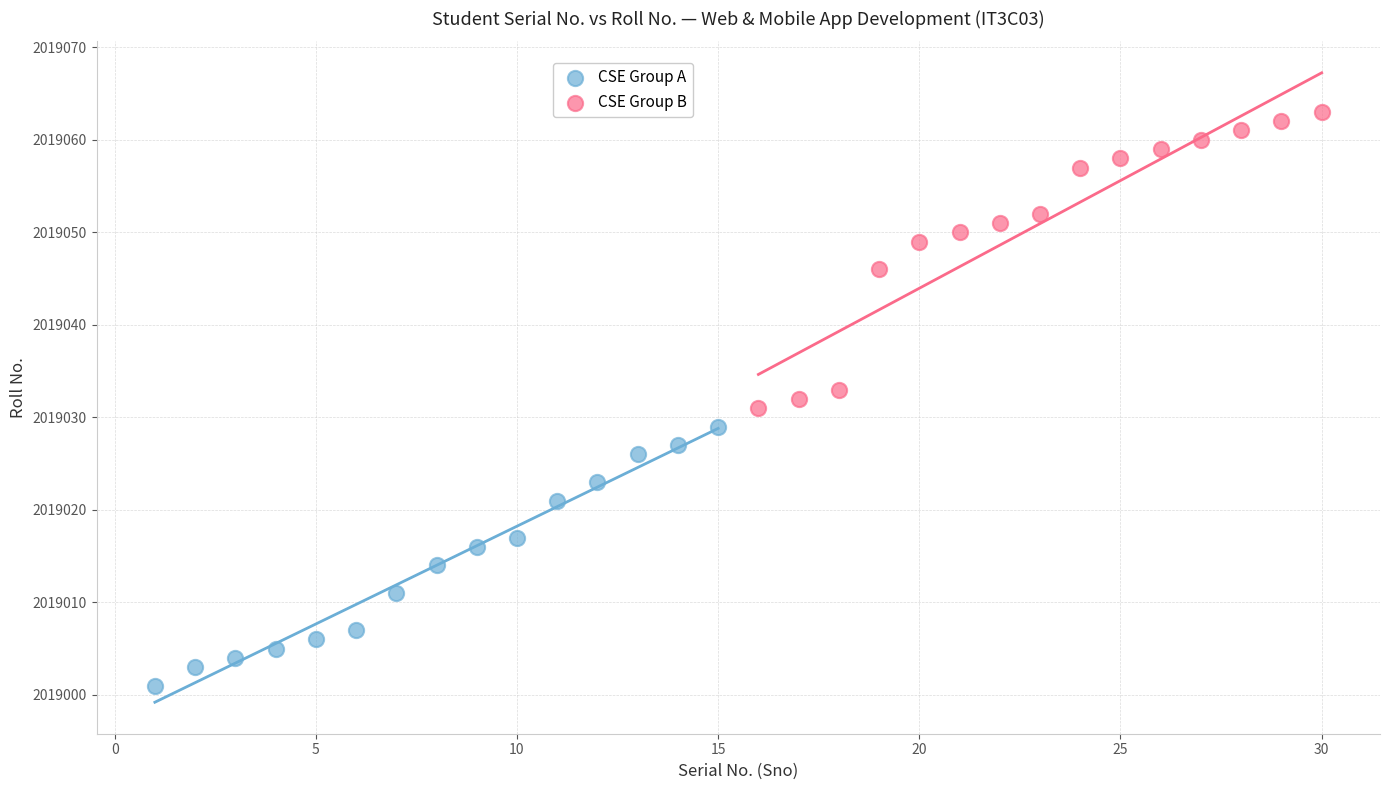

Which series has the widest spread of Y values?

CSE Group B